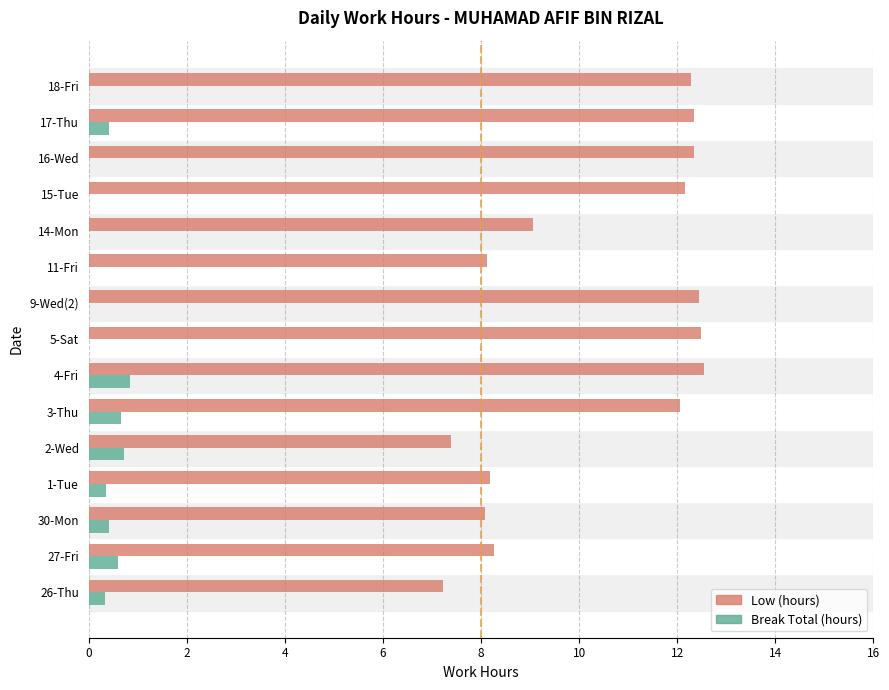

Is the value of Break Total (hours) at 2-Wed greater than the value of Low (hours) at 1-Tue?

No